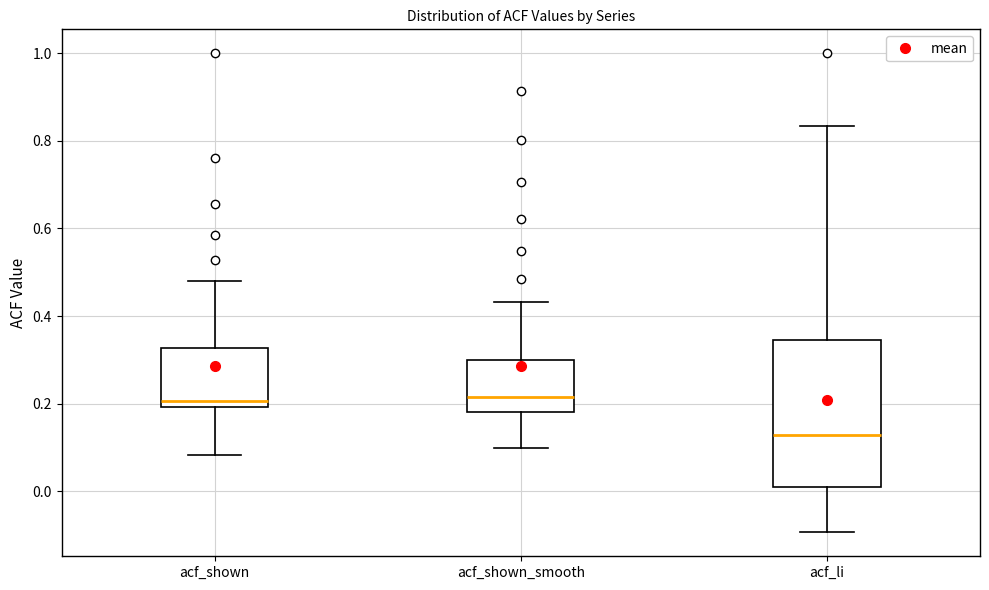

Comparing the boxes themselves (not the whiskers), which one is the tallest?

acf_li